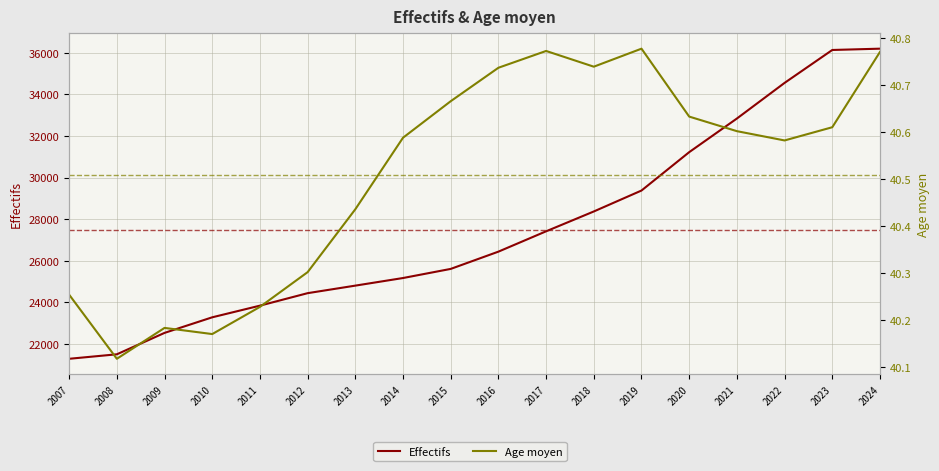

What is the value of the Age moyen point at the 3rd from the left?

40.2